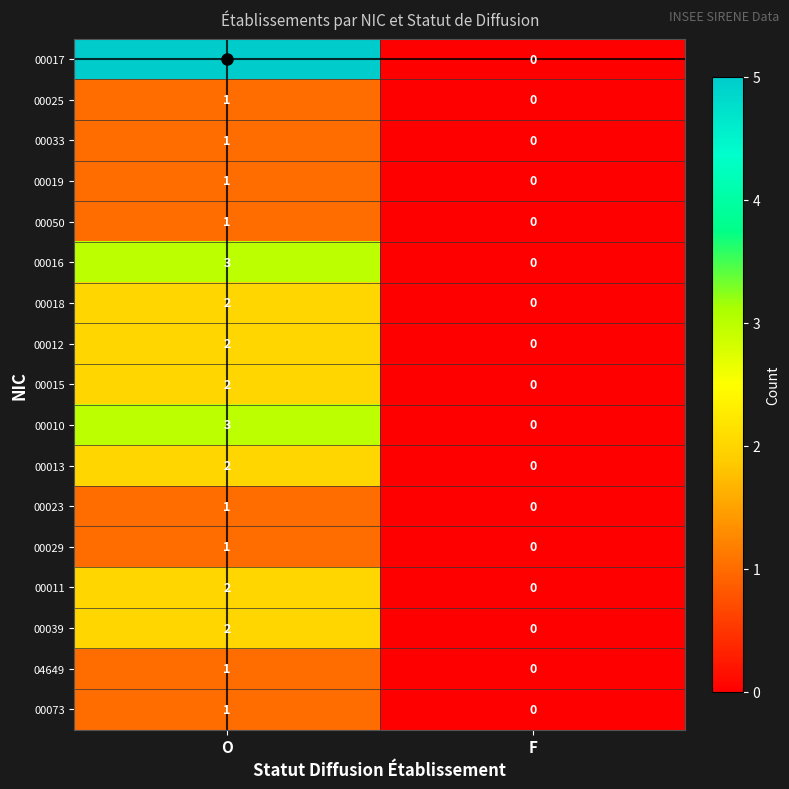

Which series has the largest total across all categories?

00017